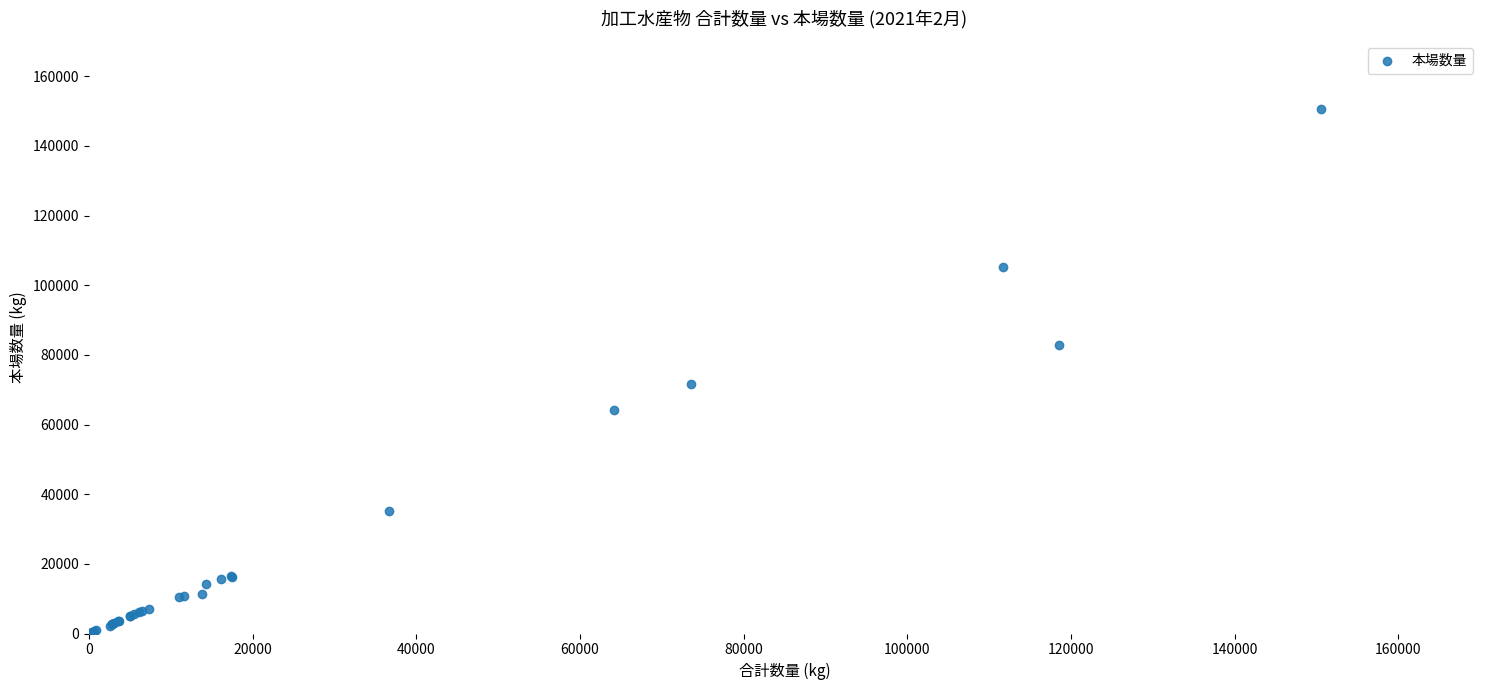

What Y value in the scatter plot is closest to 75258?

71676